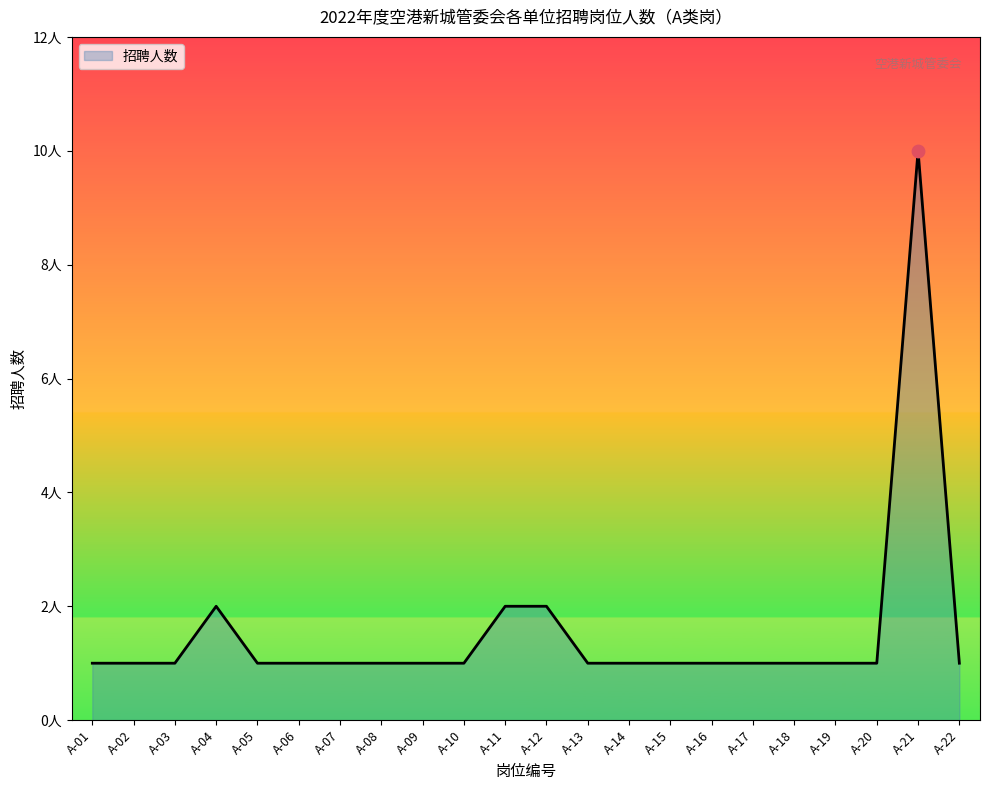

What is the ratio of the value at A-10 to the value at A-16?

1.0